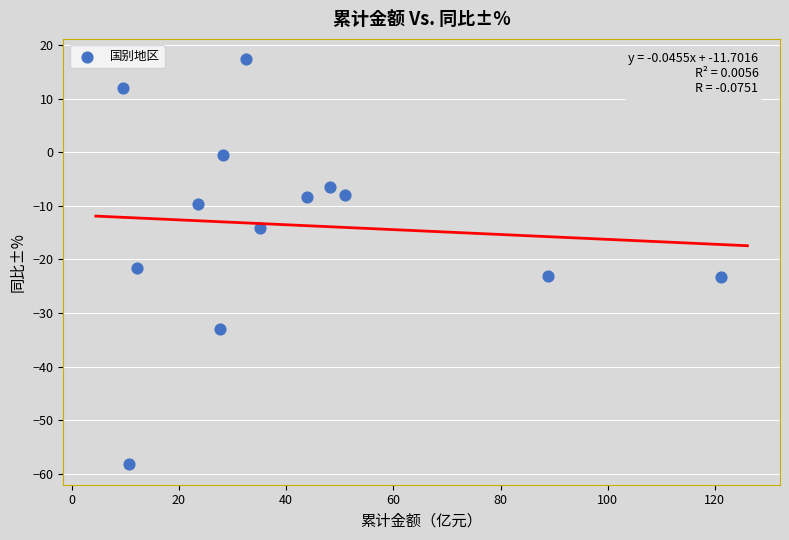

What Y value in the scatter plot is closest to -20?

-21.5